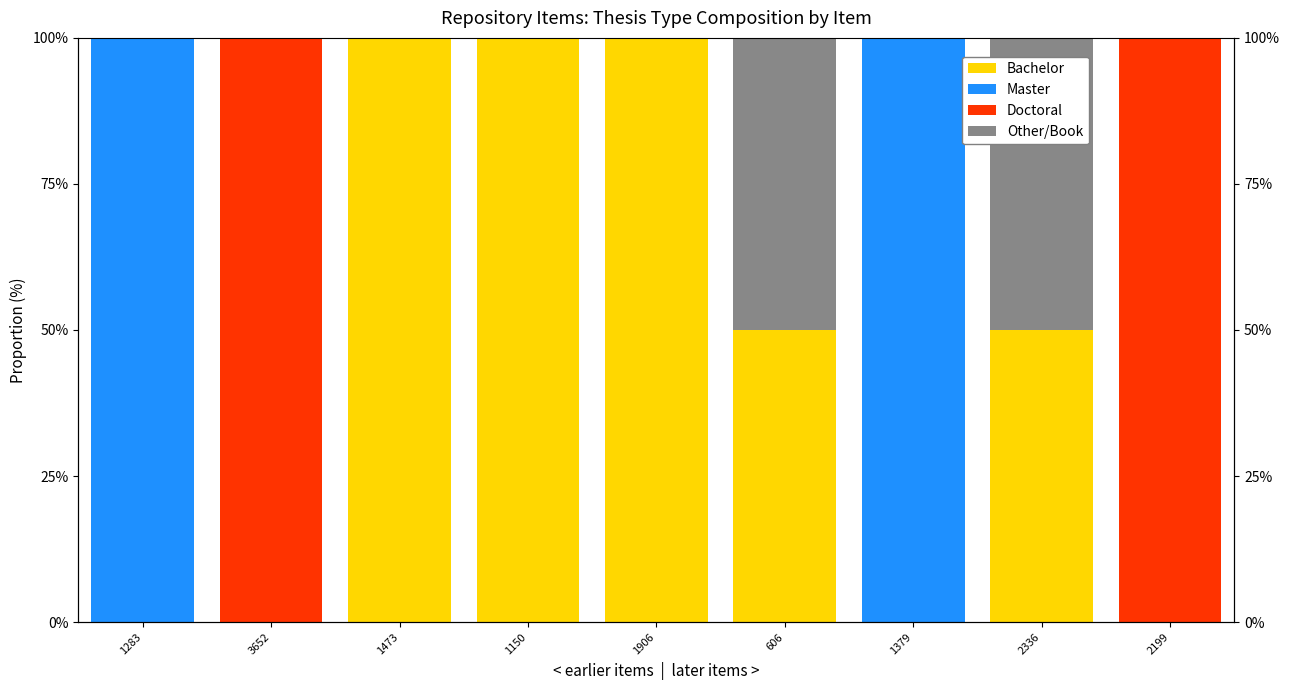

Reading left to right, list all the values displayed in this chart.

Bachelor: 1283=0	3652=0	1473=100	1150=100	1906=100	606=50	1379=0	2336=50	2199=0
Master: 1283=100	3652=0	1473=0	1150=0	1906=0	606=0	1379=100	2336=0	2199=0
Doctoral: 1283=0	3652=100	1473=0	1150=0	1906=0	606=0	1379=0	2336=0	2199=100
Other/Book: 1283=0	3652=0	1473=0	1150=0	1906=0	606=50	1379=0	2336=50	2199=0